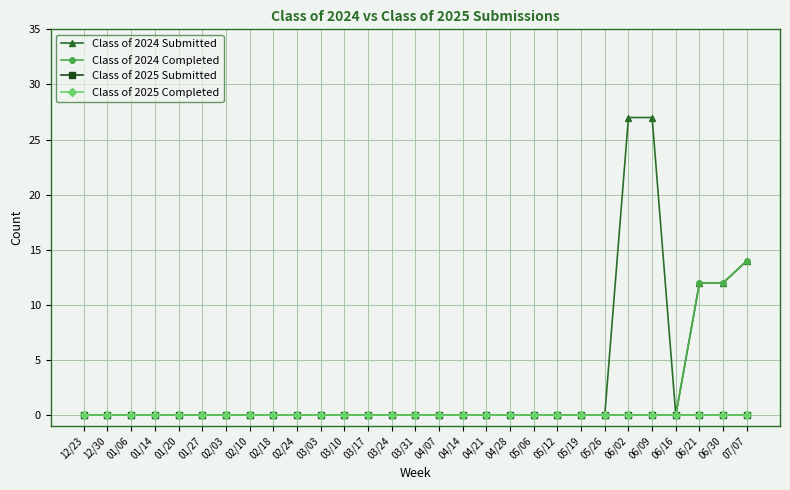

True or false: Class of 2025 Submitted and Class of 2024 Completed cross at least once.

False